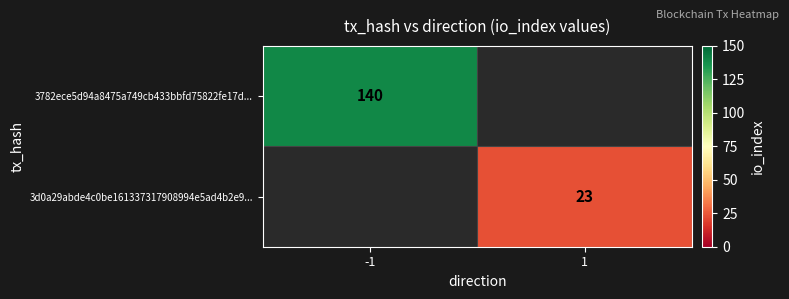

True or false: 3782ece5d94a8475a749cb433bbfd75822fe17d... has a value of 182.8 at -1.

False